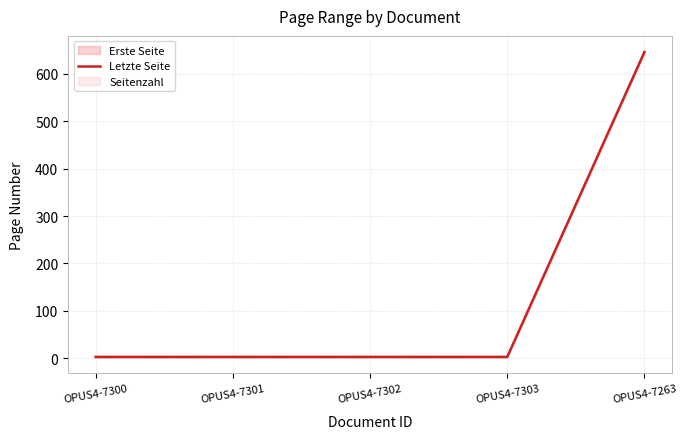

What is the difference between the maximum and minimum values?

644.0